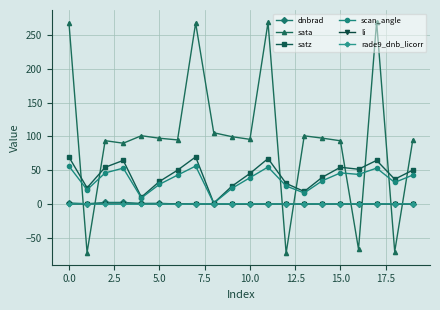

How many categories are shown in the chart?

20